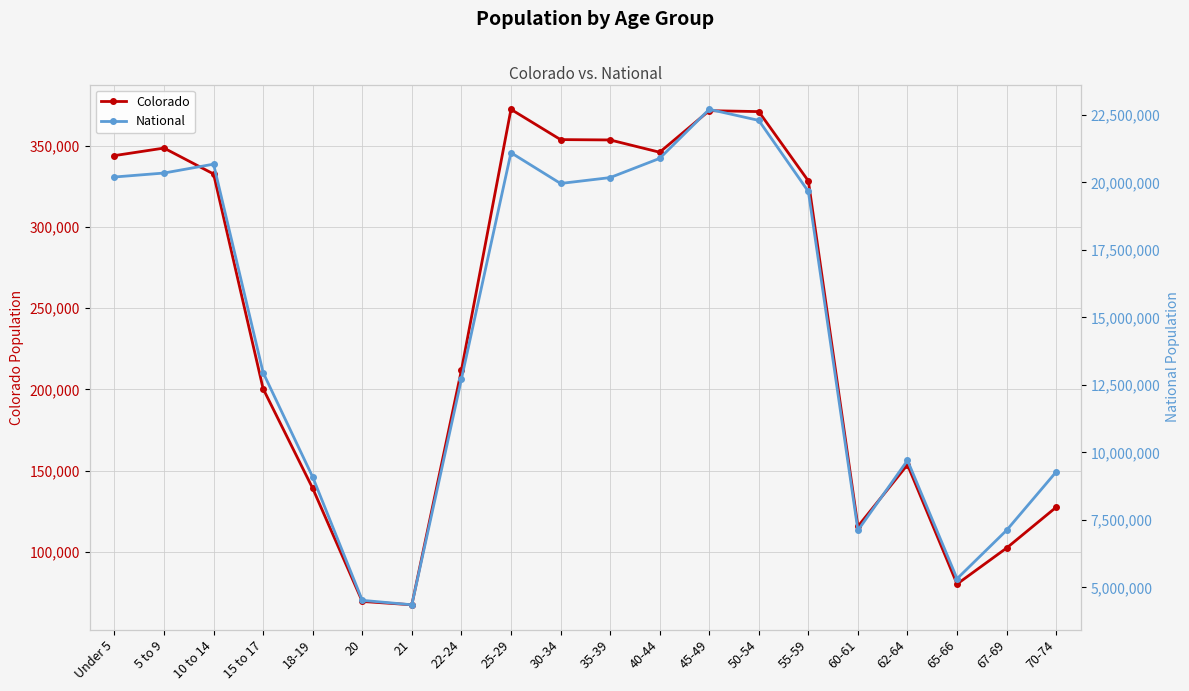

What is the label of the 11th point from the left?

35-39